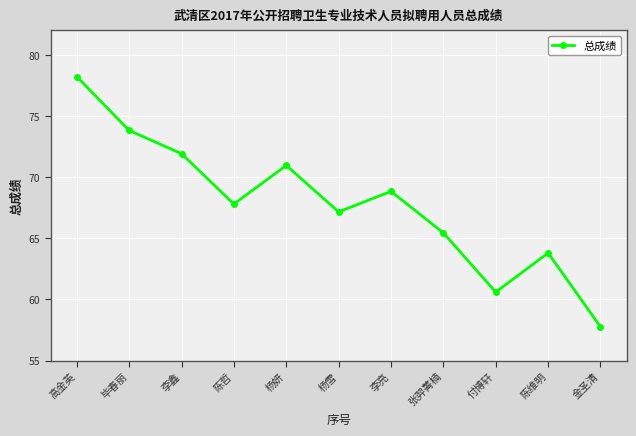

What is the maximum value shown in the chart?

78.2